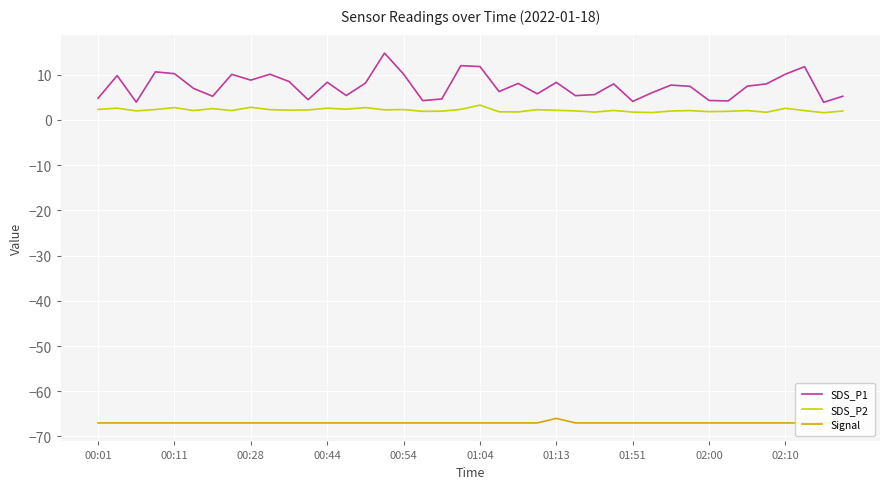

What is the total value across all series at 18?

-60.4